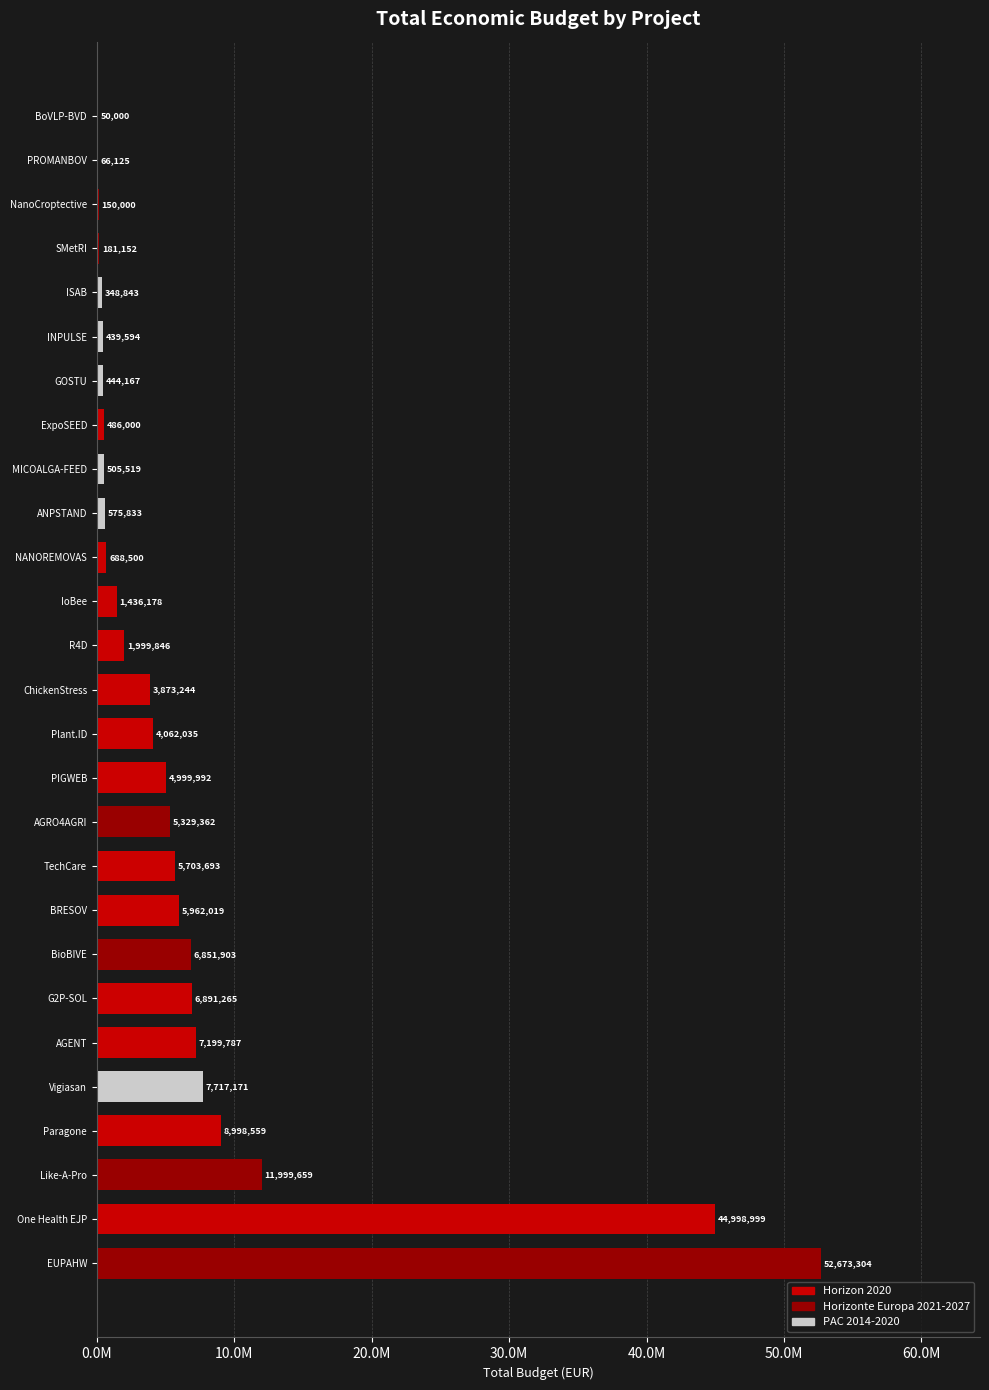

What is the smallest value displayed?

50000